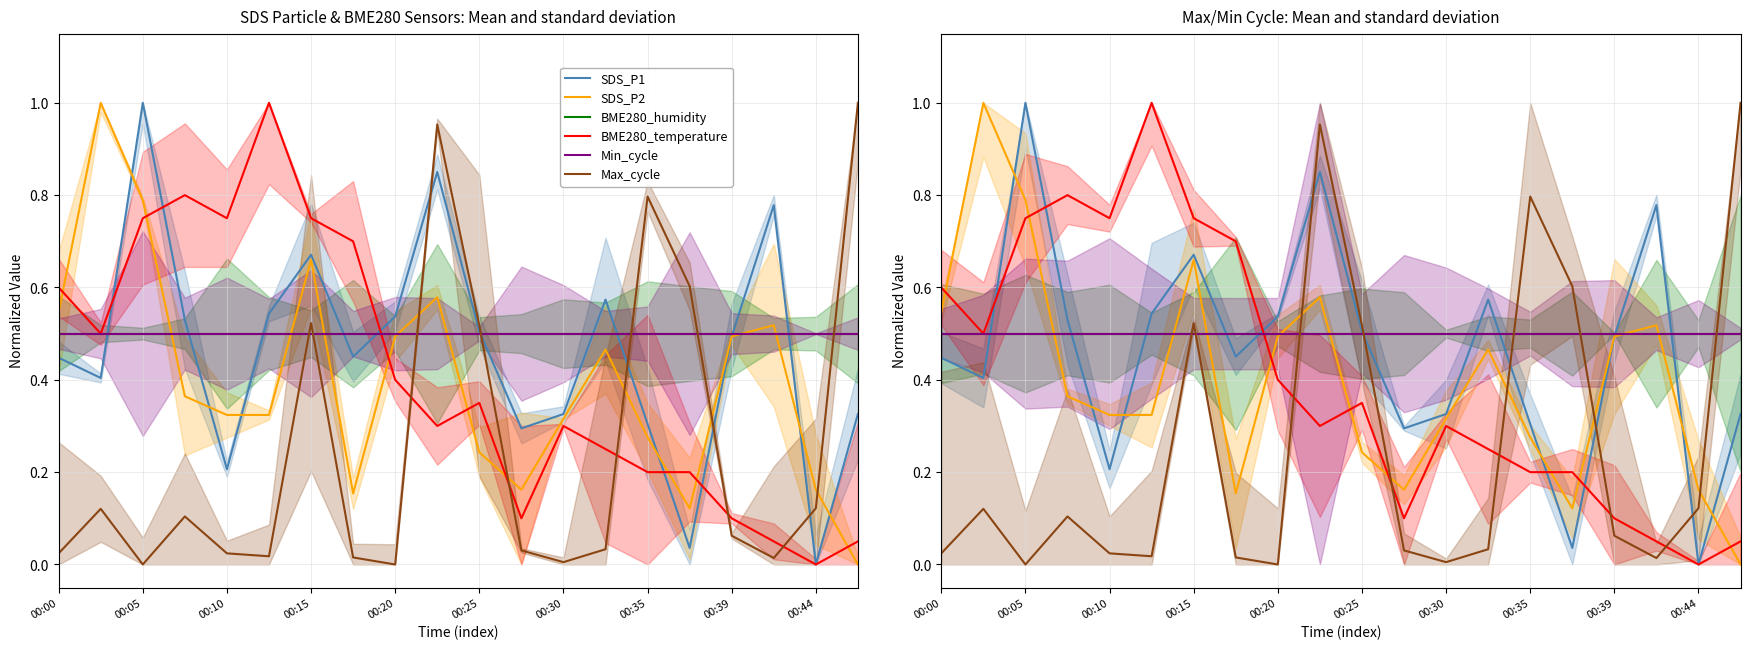

In SDS_P2, how many points are higher than both neighbors (excluding endpoints)?

5